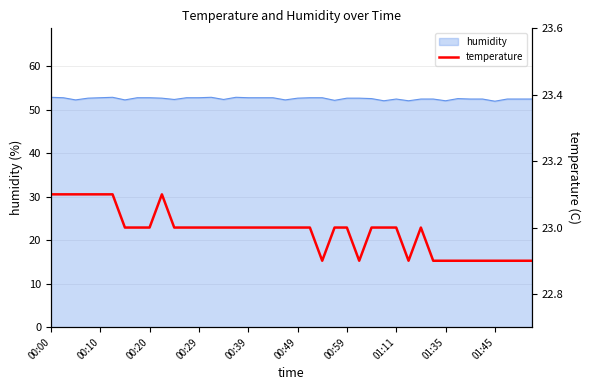

What is the approximate value at 17?

23.0